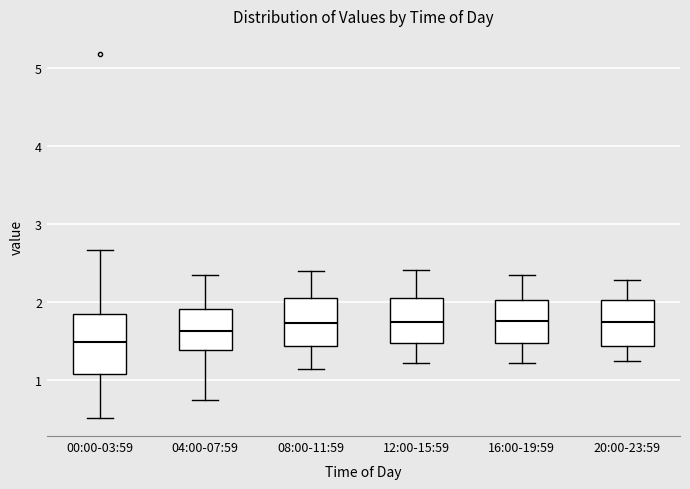

Where does the median line of the box for 04:00-07:59 sit on the y-axis? The values are not printed on the chart, so give them approximately, as read against the axis.

1.6